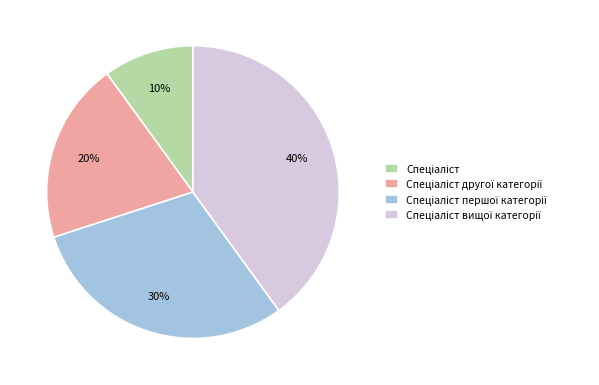

Does any single category account for the majority?

No